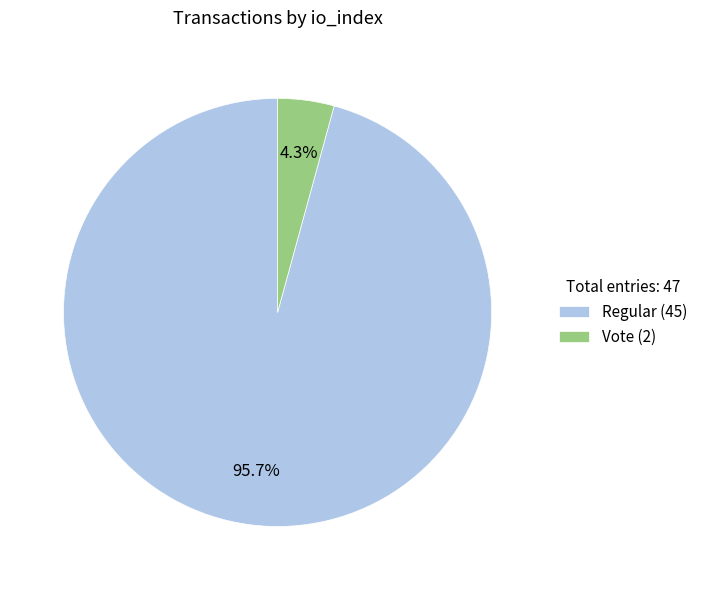

What is the majority slice?

Regular (45)